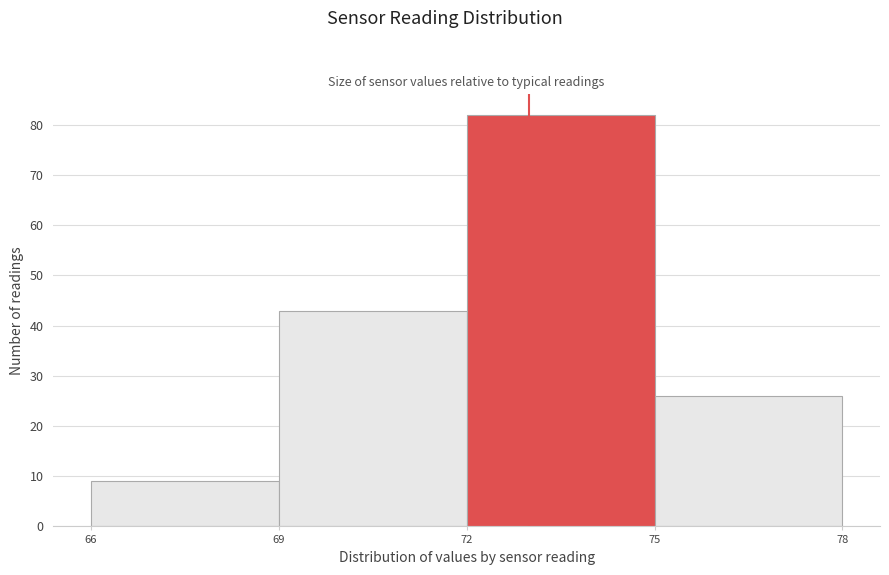

Reading left to right, transcribe this chart: for each bar, give the range it covers on the x-axis and its height. The values are not printed on the chart, so give them approximately, as read against the axis.

66 to 69: 9
69 to 72: 43
72 to 75: 82
75 to 78: 26